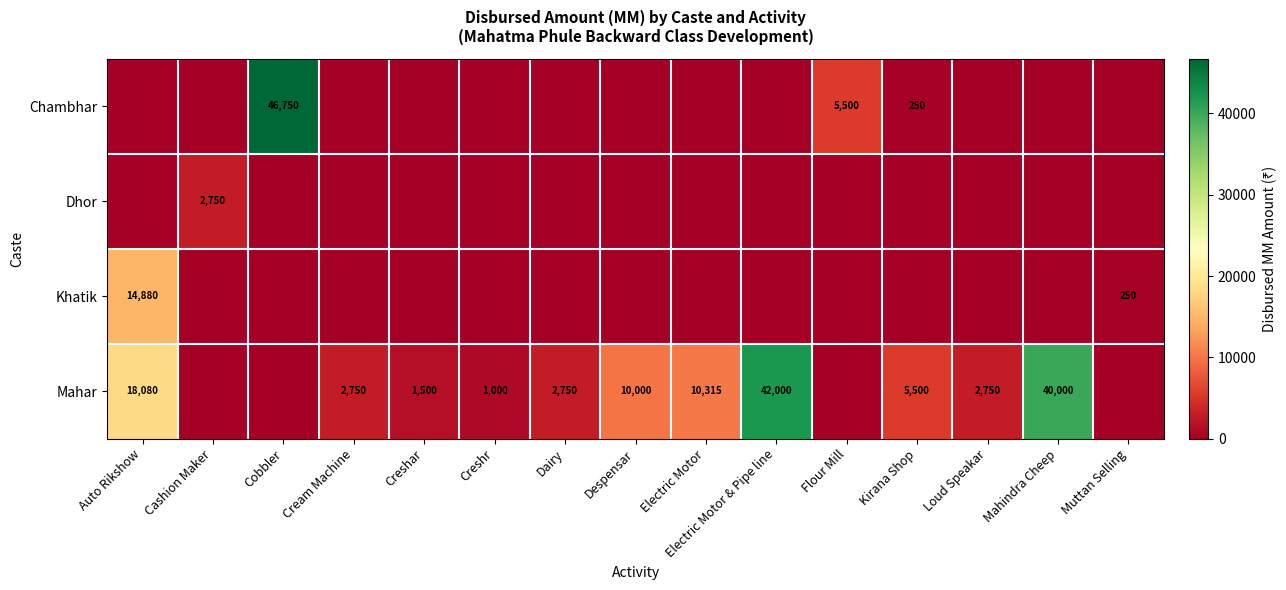

The Mahar series shows 2396 at Electric Motor. True or false?

False